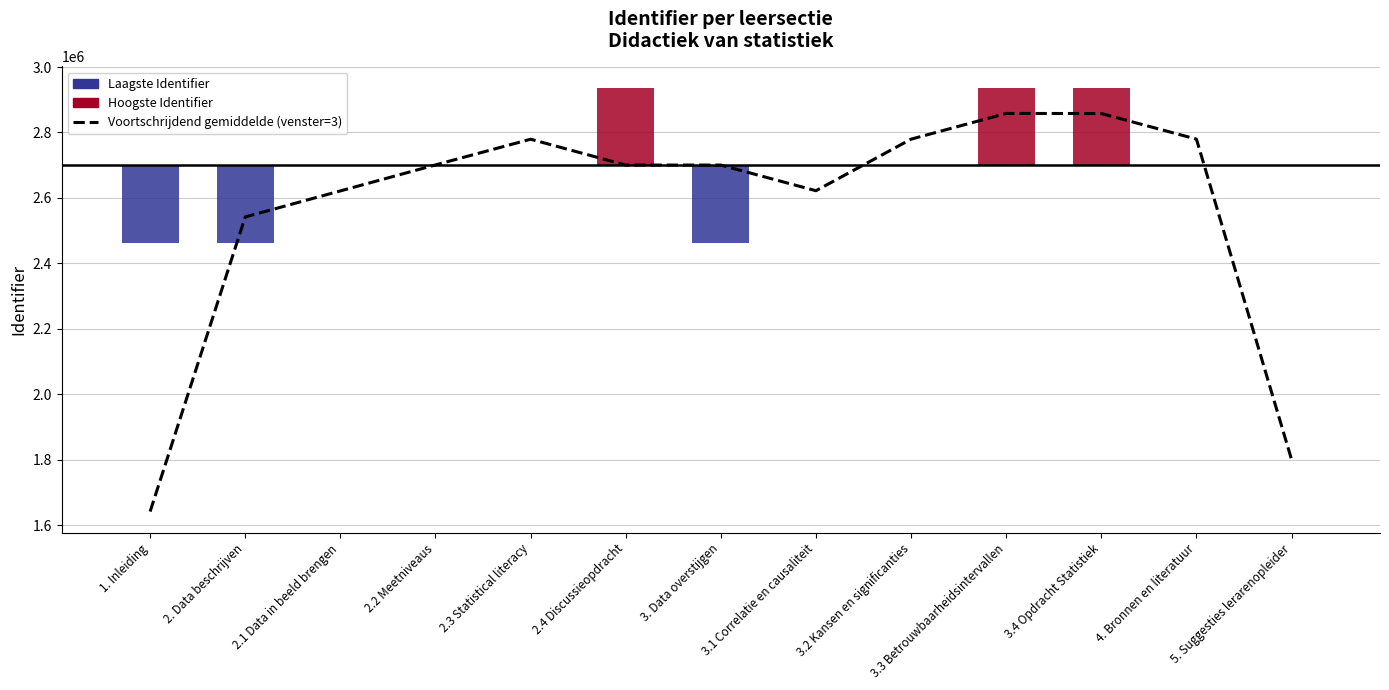

List the labels in order of value, smallest first.

1. Inleiding, 5. Suggesties lerarenopleider, 2. Data beschrijven, 2.1 Data in beeld brengen, 3.1 Correlatie en causaliteit, 3. Data overstijgen, 2.4 Discussieopdracht, 2.2 Meetniveaus, 2.3 Statistical literacy, 3.2 Kansen en significanties, 4. Bronnen en literatuur, 3.4 Opdracht Statistiek, 3.3 Betrouwbaarheidsintervallen